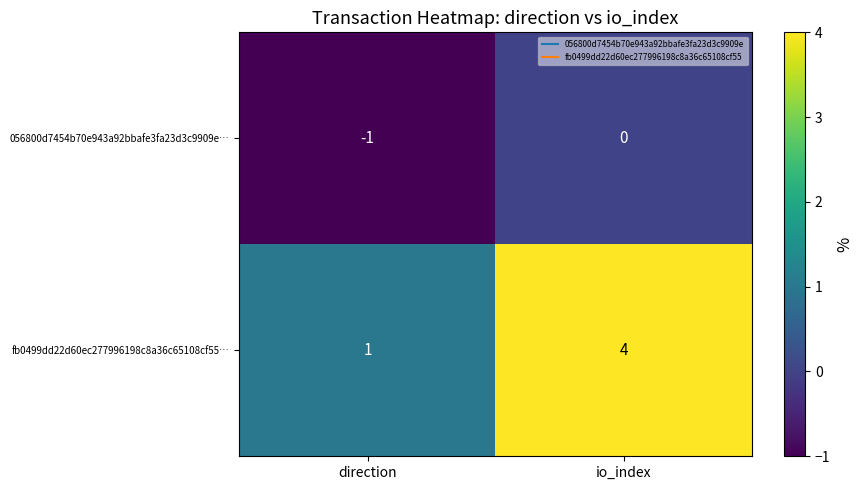

Is it true that 056800d7454b70e943a92bbafe3fa23d3c9909e… equals -1 at io_index?

False